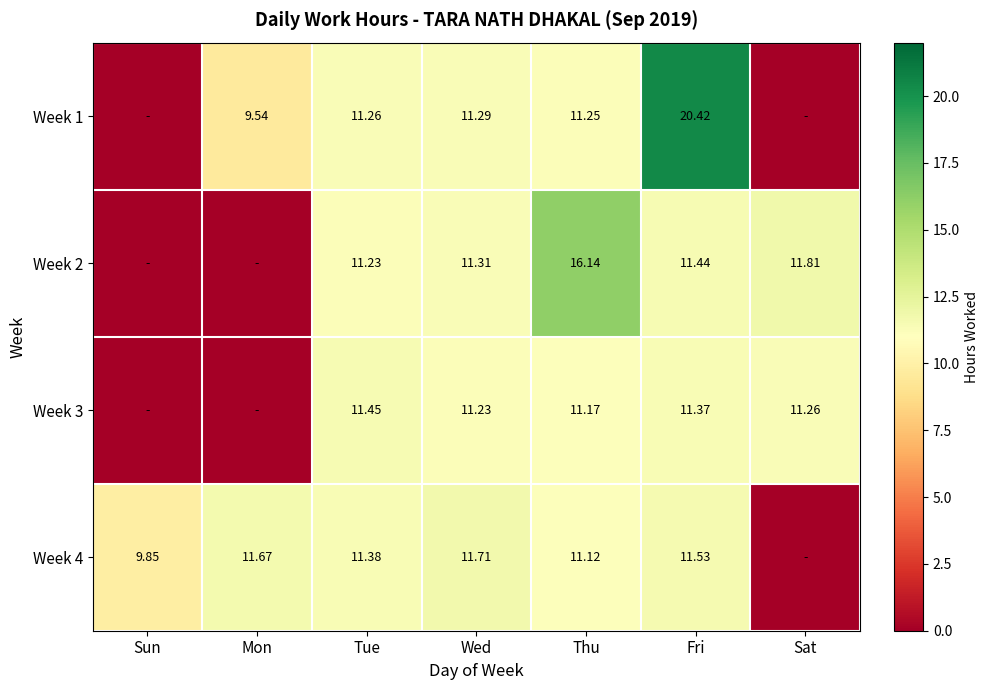

Which series has the widest spread of values?

Week 1